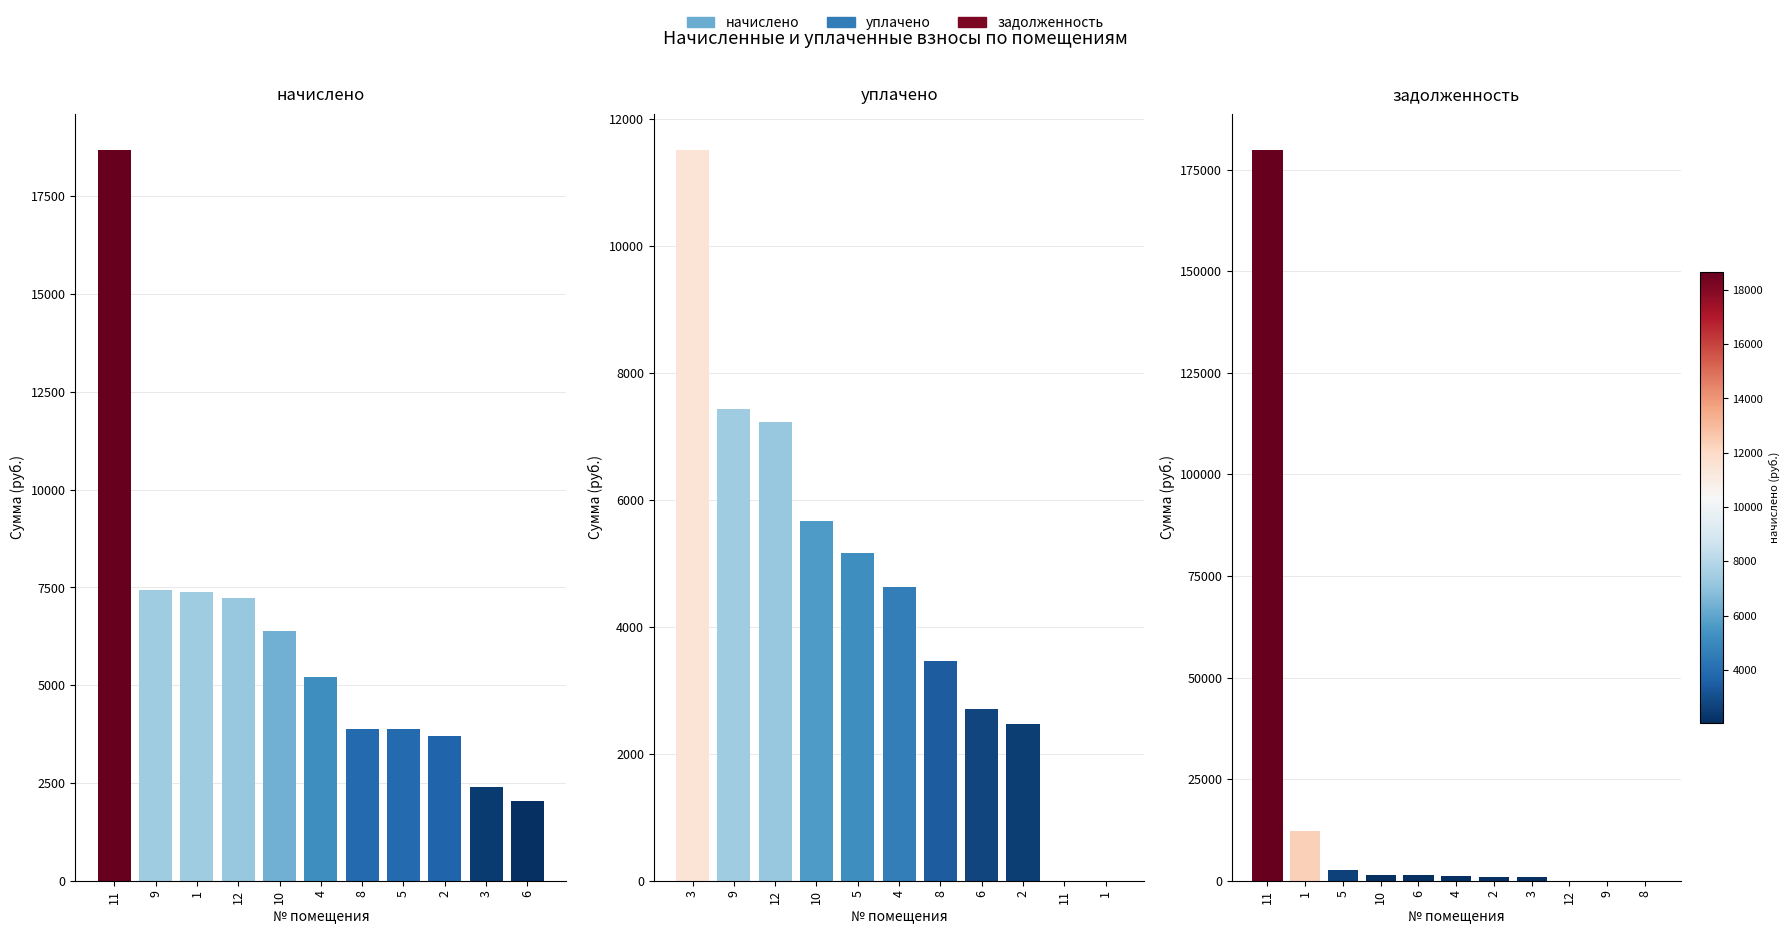

How many series are shown in this chart?

3